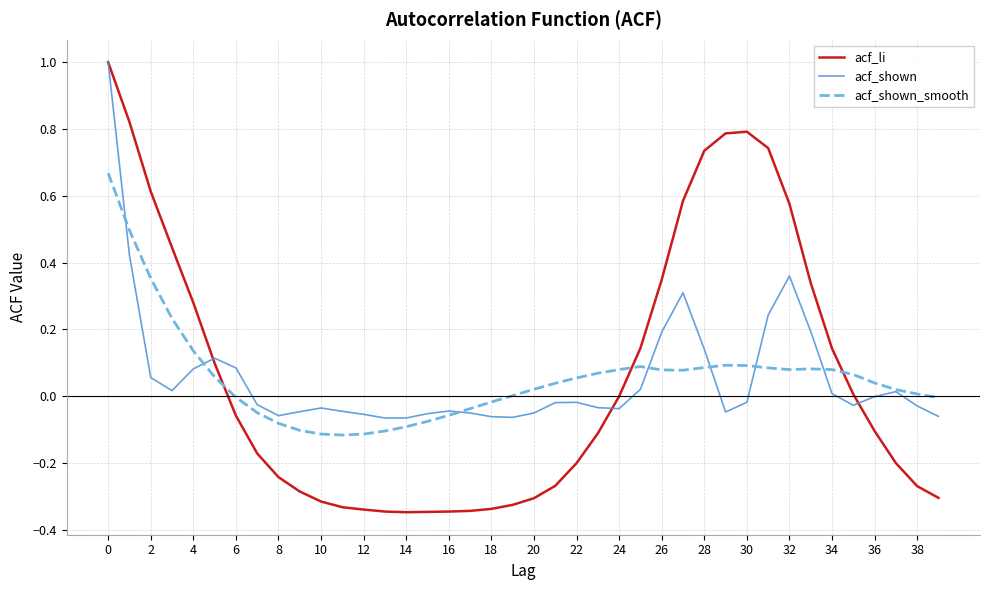

Which series has the widest spread of values?

acf_li